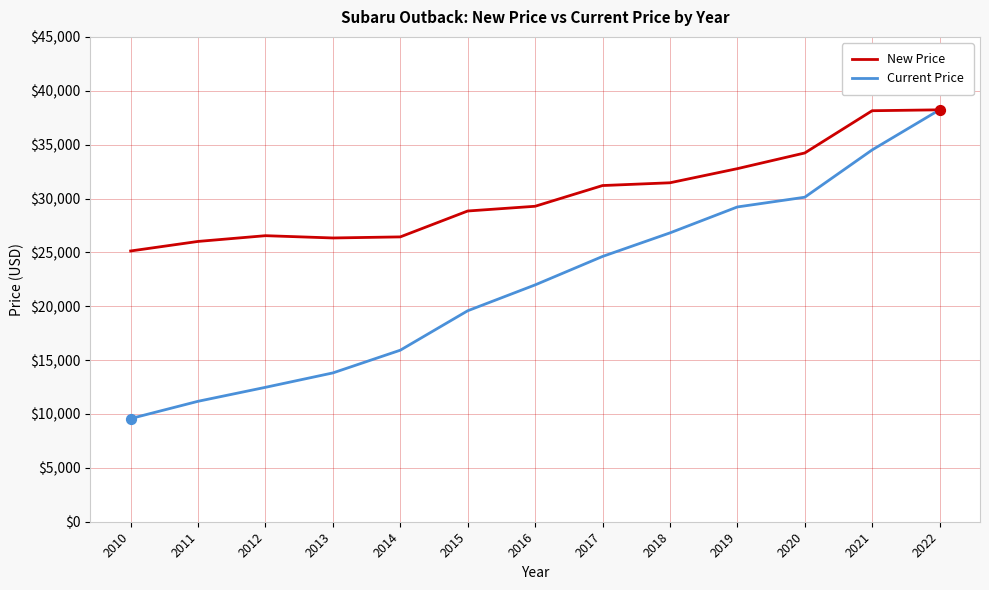

What are all the series names shown in the legend?

New Price, Current Price